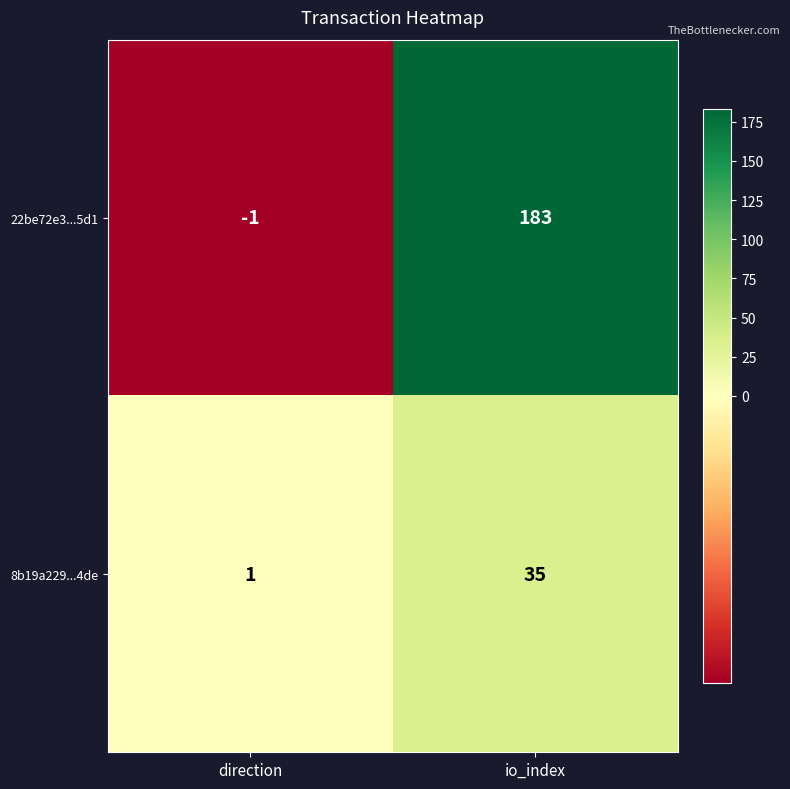

What is the total value across all series at io_index?

218